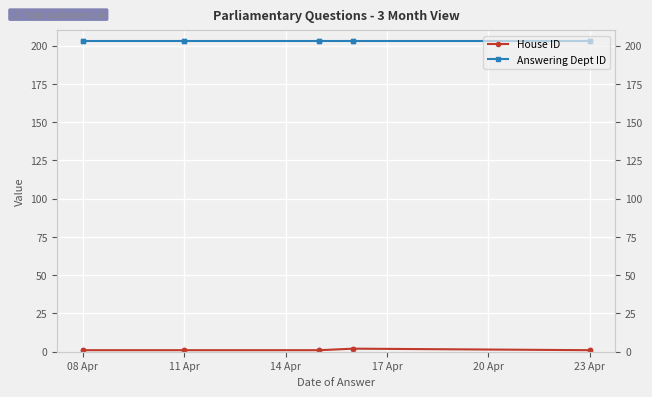

What is the sum of the Answering Dept ID values at 9 and 20 Apr?

406